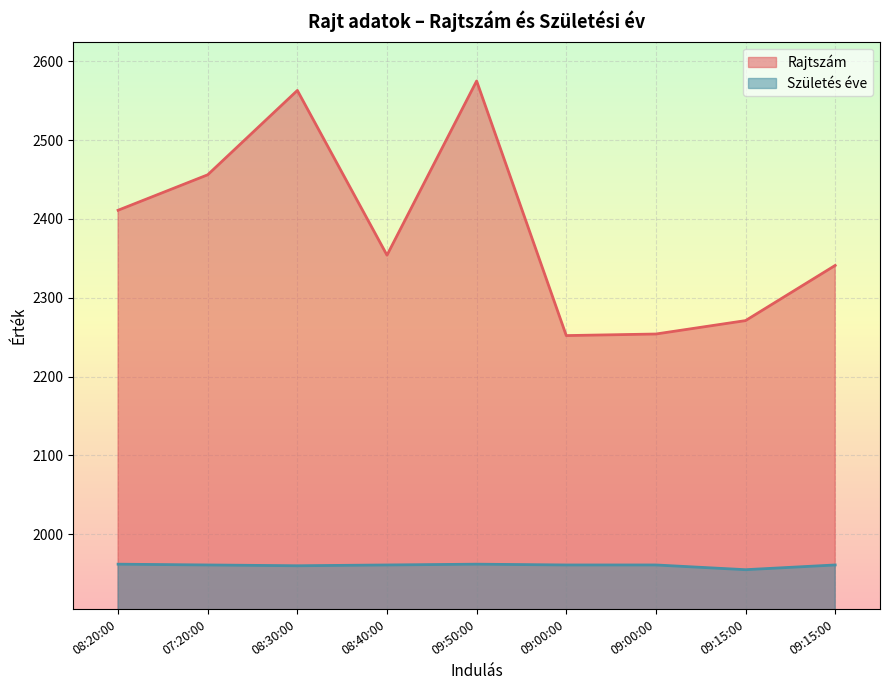

Reading left to right, transcribe all the data shown in this chart.

Rajtszám: 2411	2456	2563	2354	2575	2252	2254	2271	2341
Születés éve: 1962	1961	1960	1961	1962	1961	1961	1955	1961